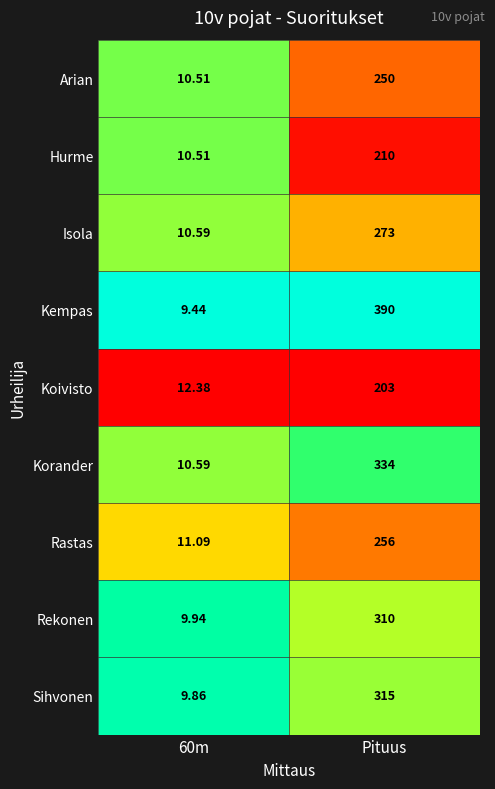

Which series has the largest total across all categories?

Kempas